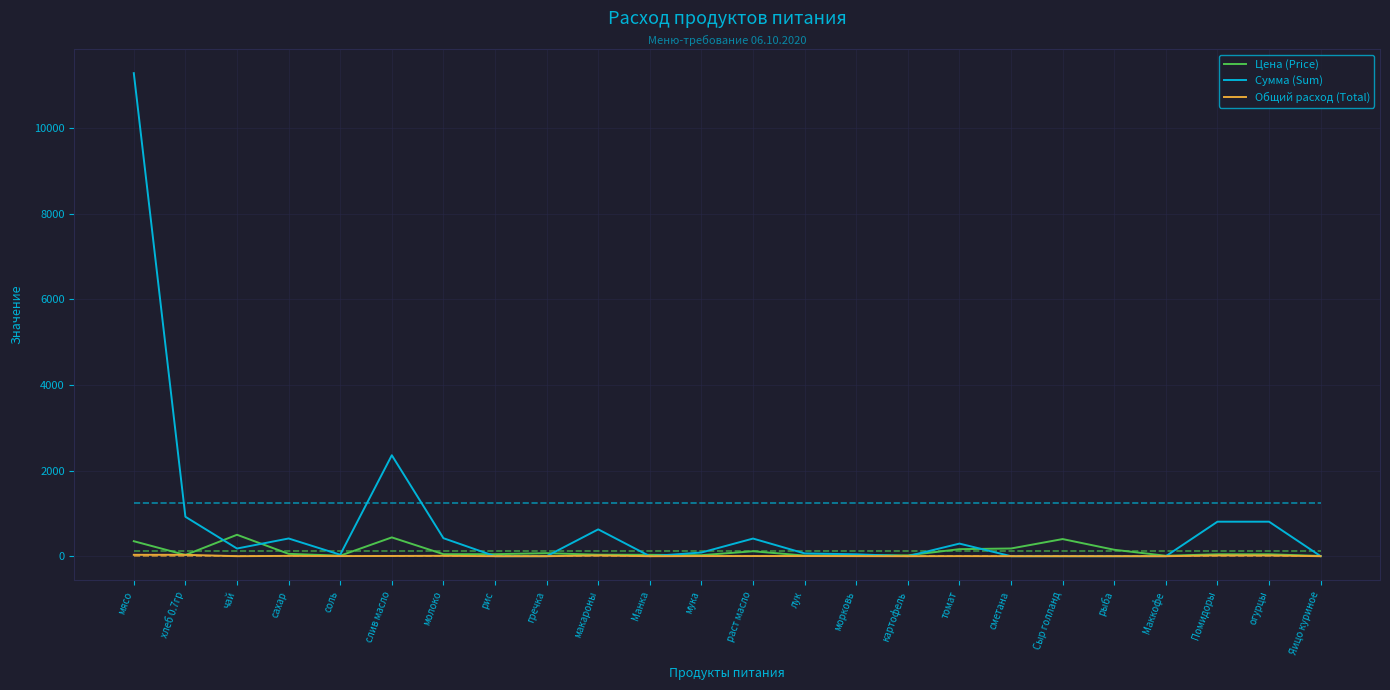

What is the difference between the maximum and second lowest values in the Сумма (Sum) series?

11277.0